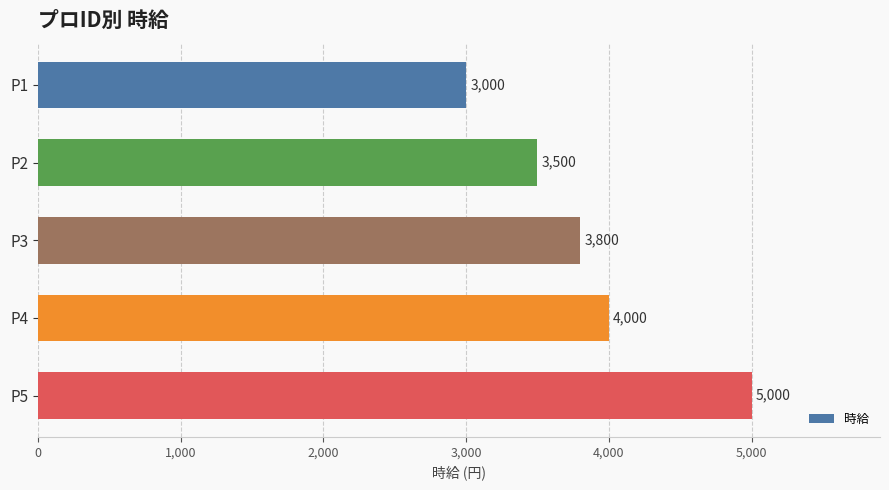

Rank the categories by value from highest to lowest.

P5, P4, P3, P2, P1